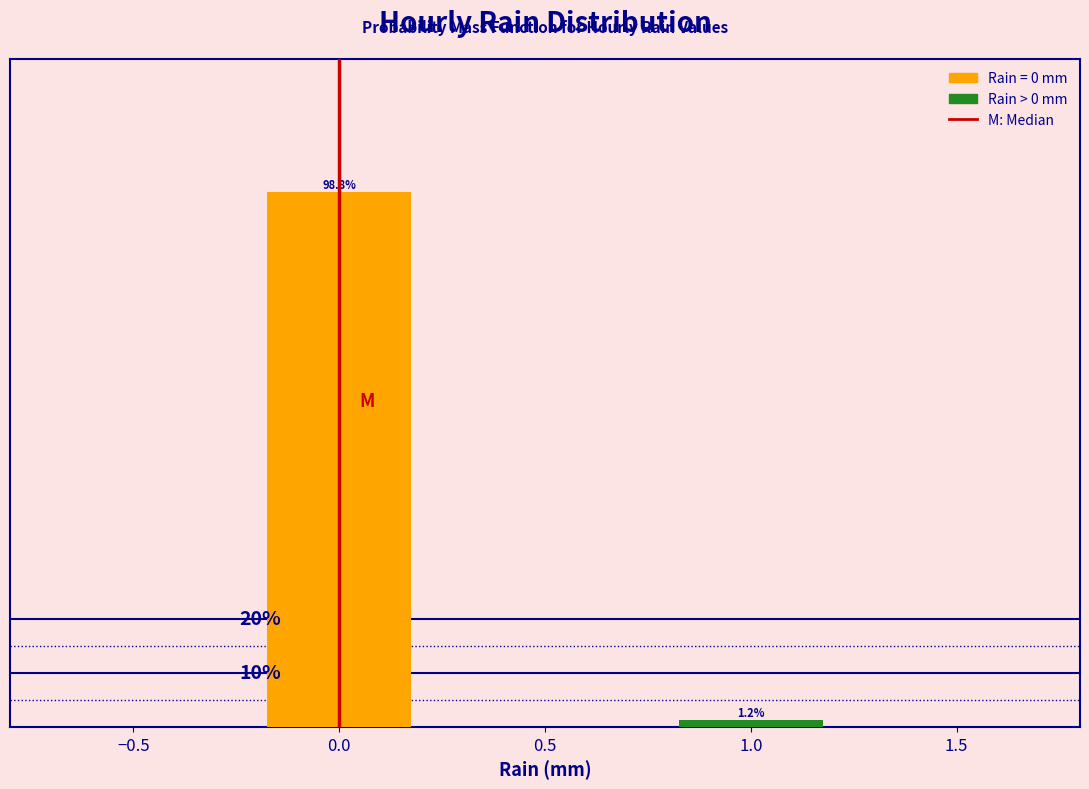

Rank the categories by value from lowest to highest.

1.0, 0.0